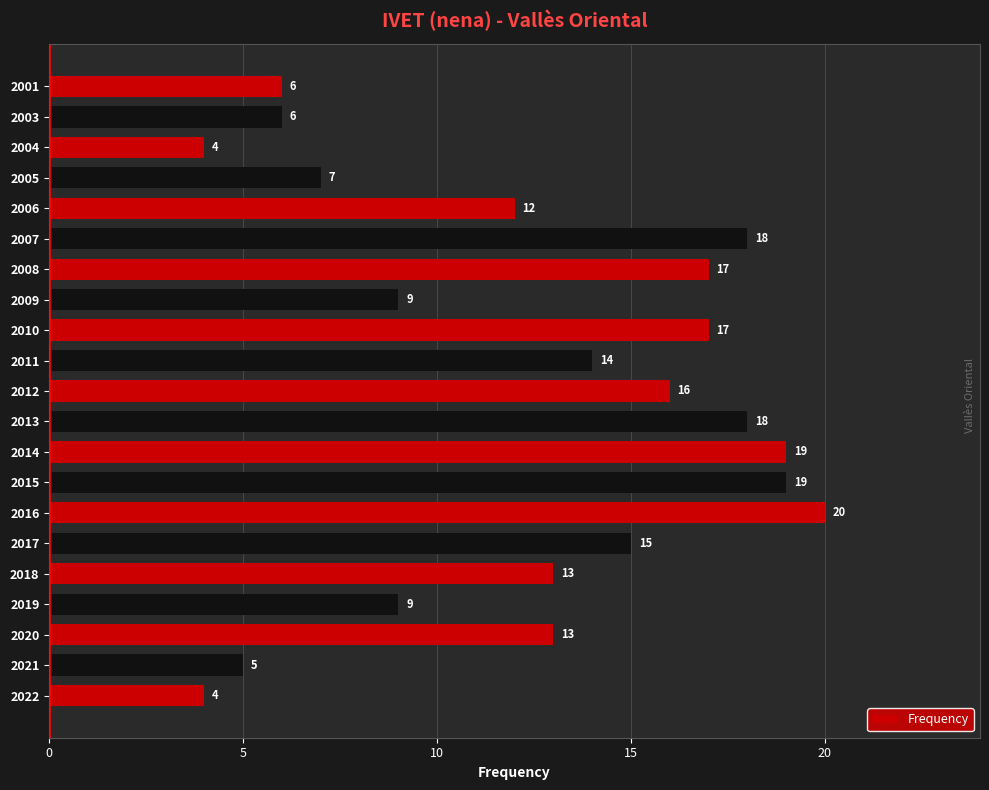

What is the difference between the second highest and second lowest values?

15